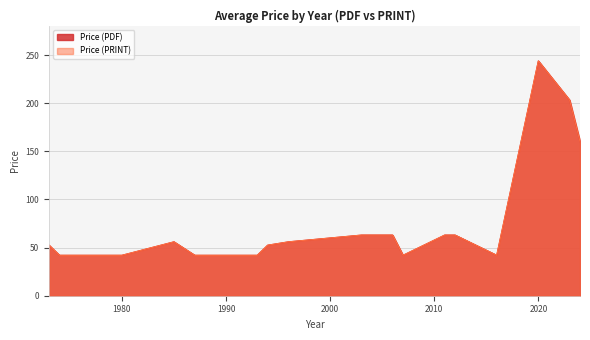

Count the number of data series in this chart.

2